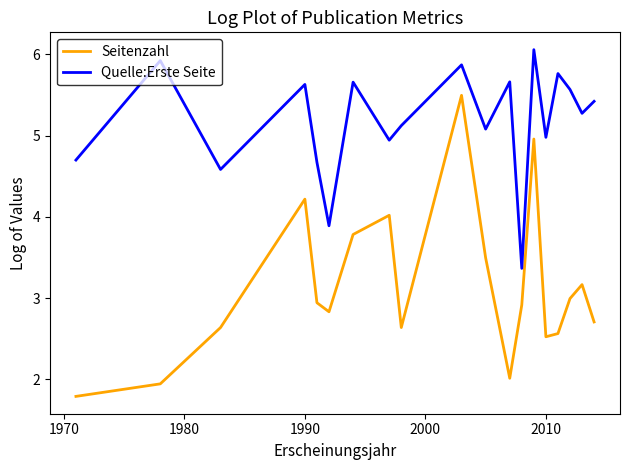

What is the minimum value for Seitenzahl?

1.8